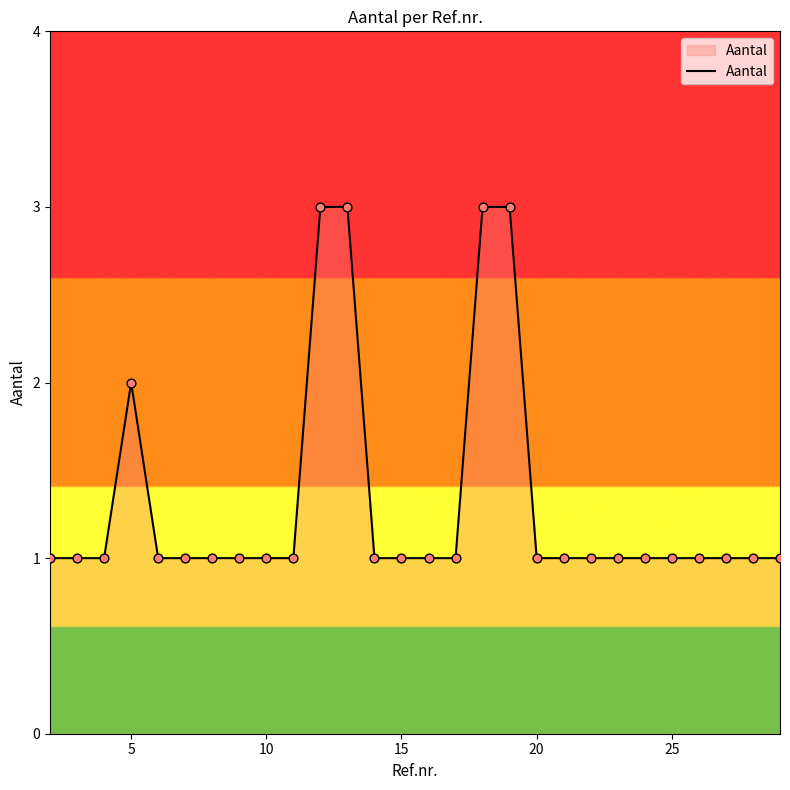

What is the greatest value displayed?

3